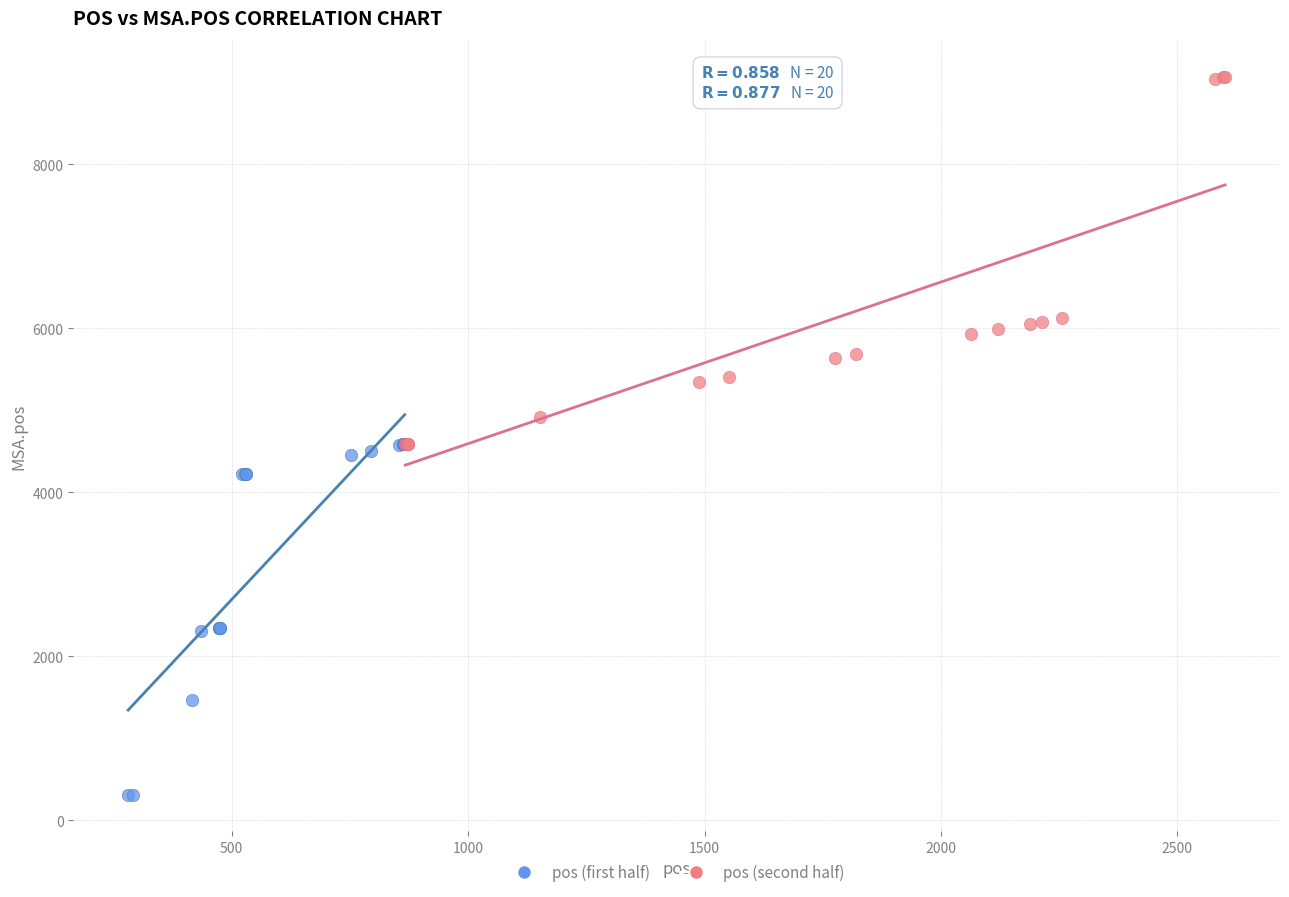

Which series contains the lowest Y value?

pos (first half)